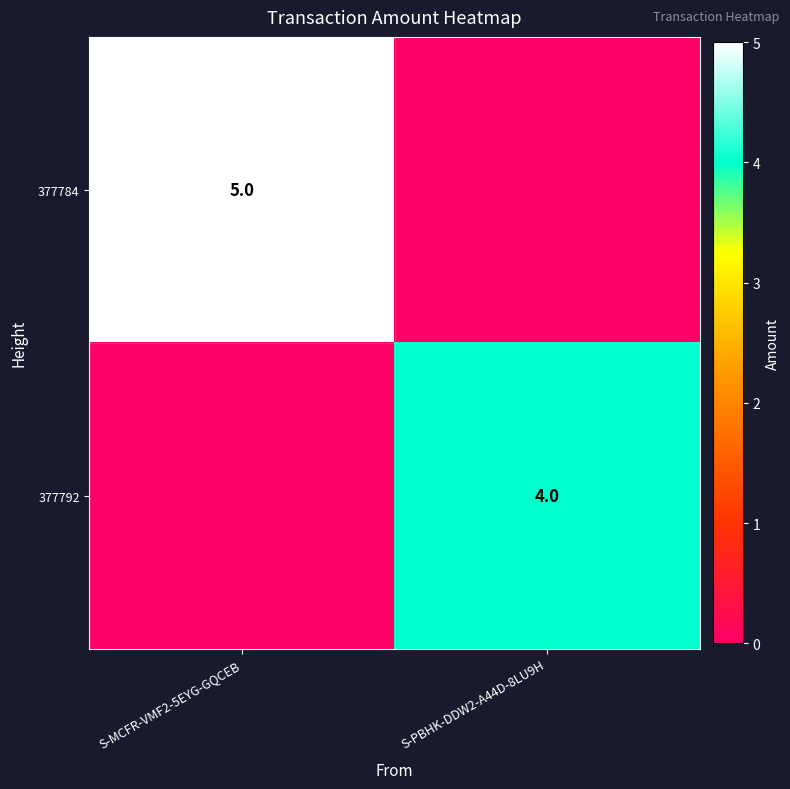

True or false: 377784 has a value of 5 at S-MCFR-VMF2-5EYG-GQCEB.

True